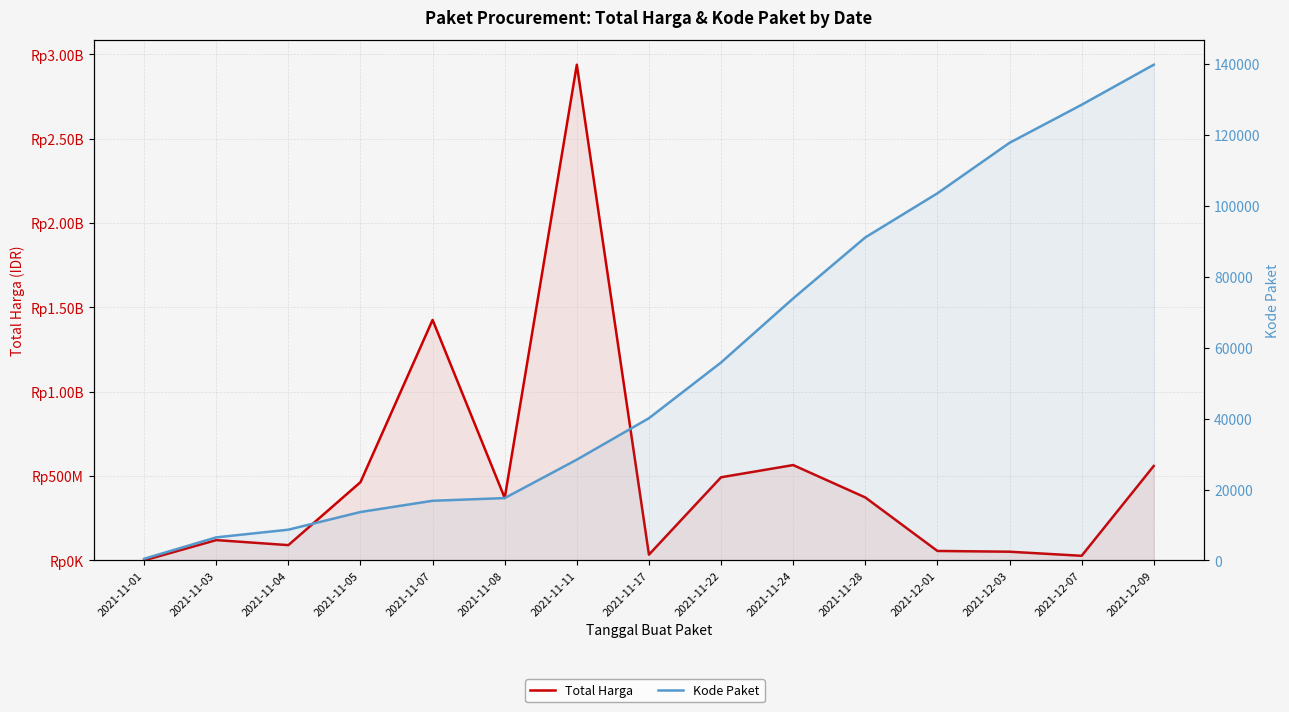

What is the difference between the Kode Paket values at 2021-11-07 and 2021-12-03?

100960